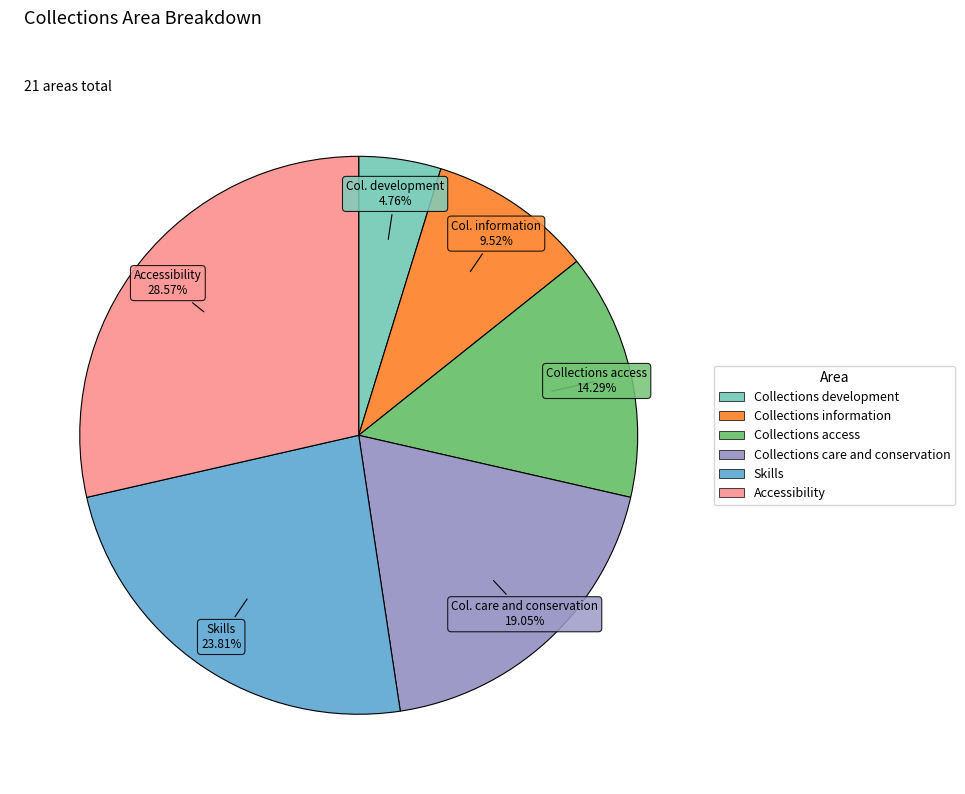

To the nearest percent, what is the difference between the largest and smallest slice percentages?

24%